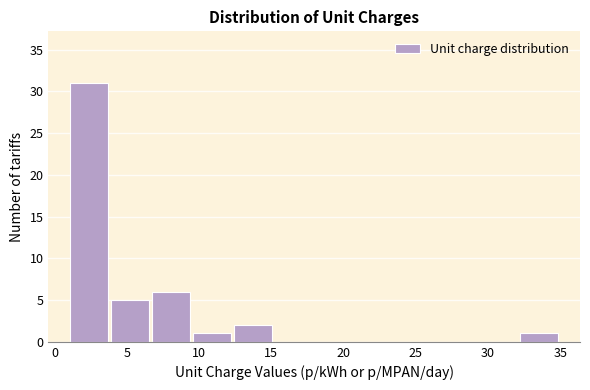

Reading left to right, transcribe this chart: for each bar, give the range it covers on the x-axis and its height. Neither the bar edges nor the heights are printed on the chart, so give them approximately, as read against the axes.

1.0 to 4.0: 31
4.0 to 6.5: 5
6.5 to 9.5: 6
9.5 to 12.5: 1
12.5 to 15.0: 2
15.0 to 18.0: 0
18.0 to 21.0: 0
21.0 to 23.5: 0
23.5 to 26.5: 0
26.5 to 29.5: 0
29.5 to 32.0: 0
32.0 to 35.0: 1